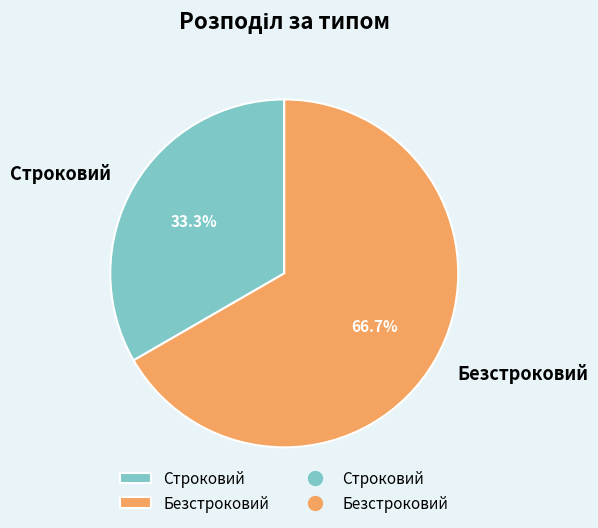

Approximately how many times larger is the value at Безстроковий compared to Строковий?

2.0